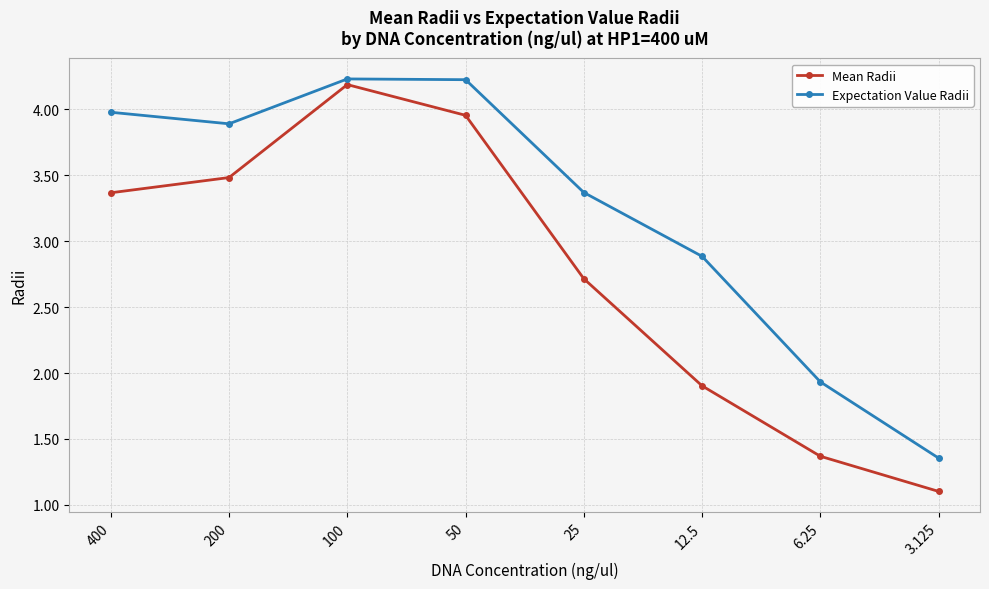

How many values in the Mean Radii series are below 3?

4